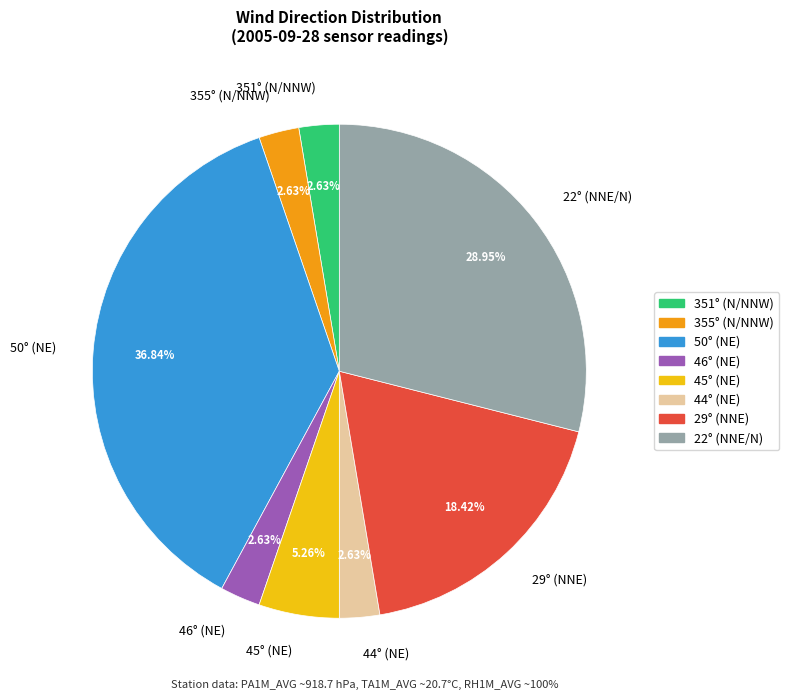

What is the largest slice in the pie chart?

50° (NE)